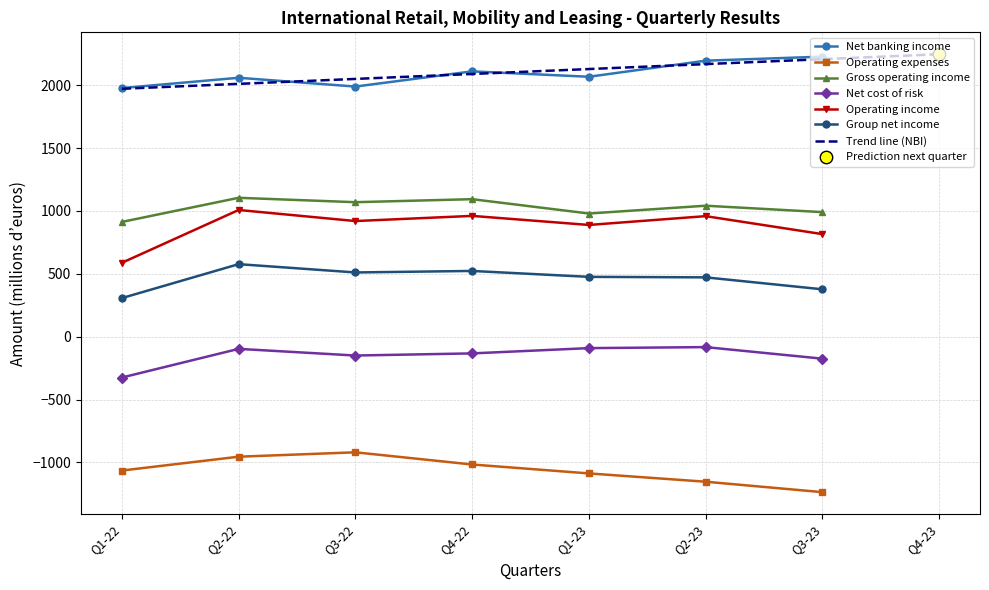

What is the total value across all series at Q1-22?

2396